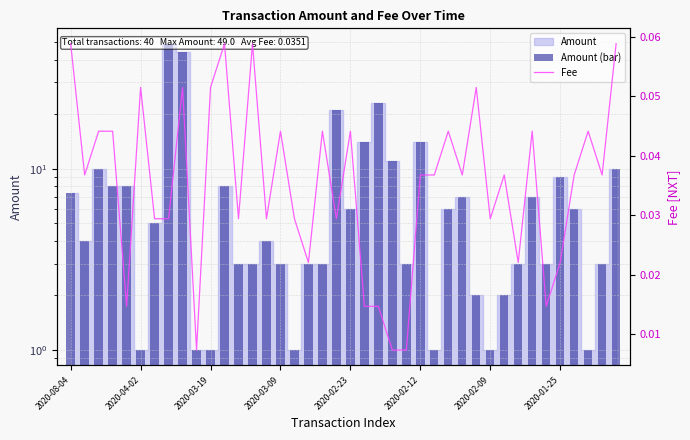

Which series has the largest range (max minus min)?

Amount (bar)